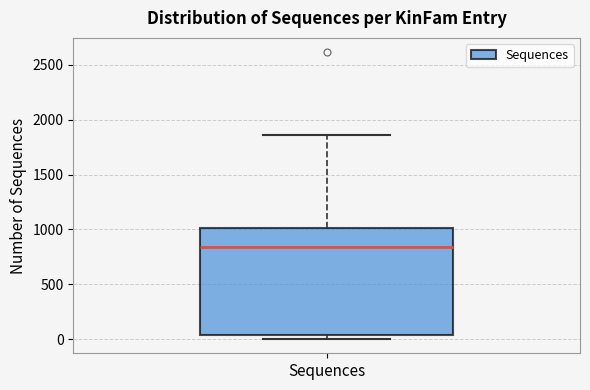

Read this box plot against the y-axis: the position of the median line, the range covered by the box, and the ends of both whiskers. The values are not printed on the chart, so give them approximately, as read against the axis.

median 850, box 50 to 1000, whiskers 0 to 1850